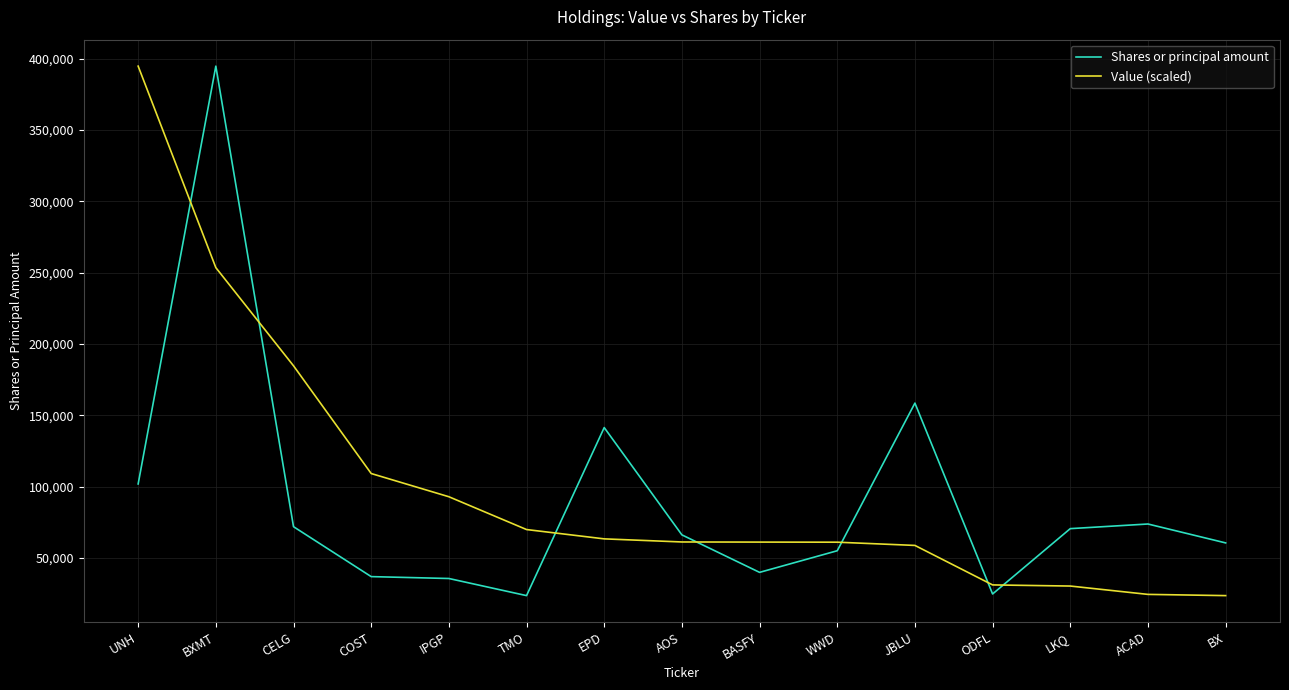

At which label does Shares or principal amount first exceed 66232?

UNH